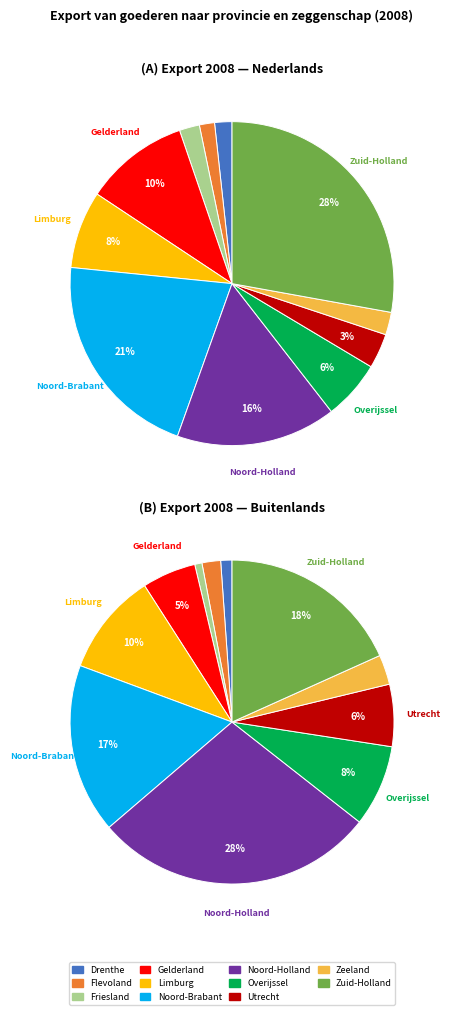

Which slice is the smallest?

Friesland